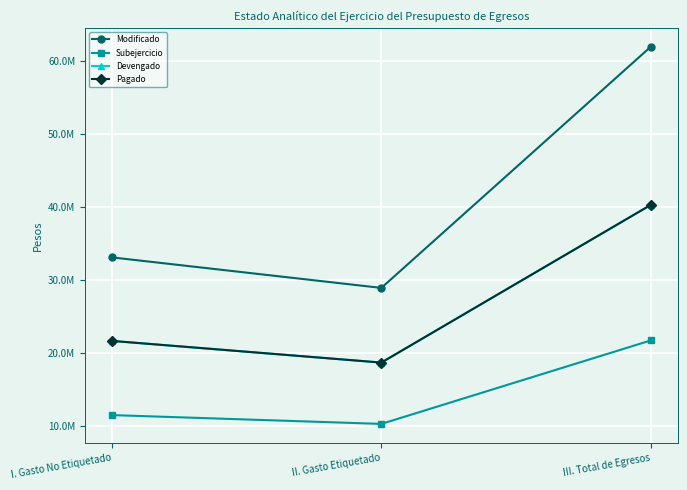

What is the spread (max minus min) of values at III. Total de Egresos?

40294692.9